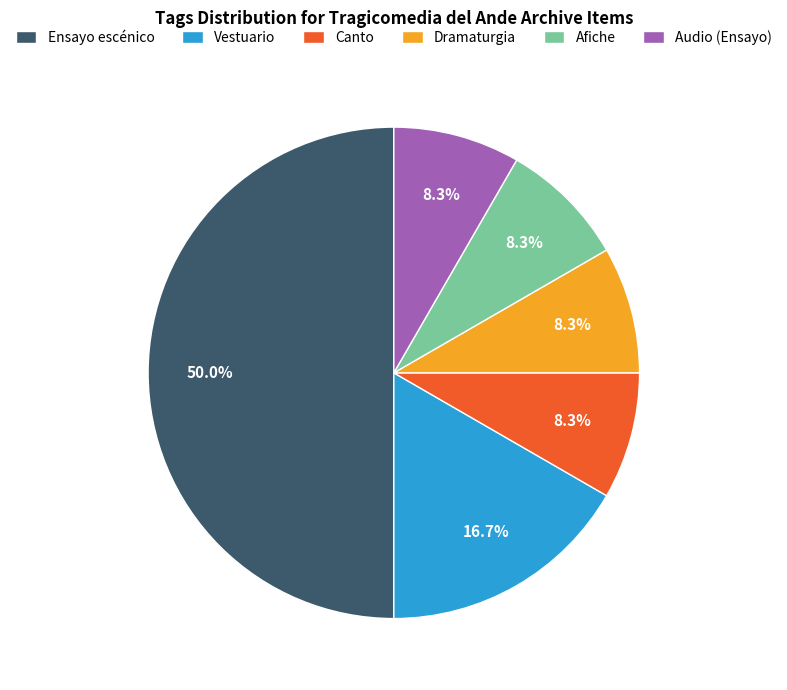

How many segments does this pie chart have?

6